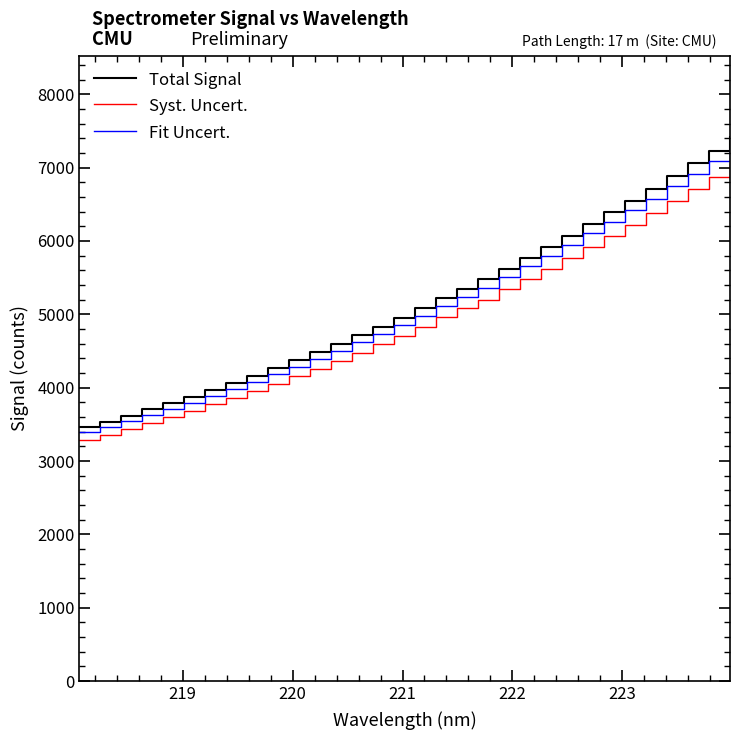

Does the chart display data point markers on the line(s)?

No